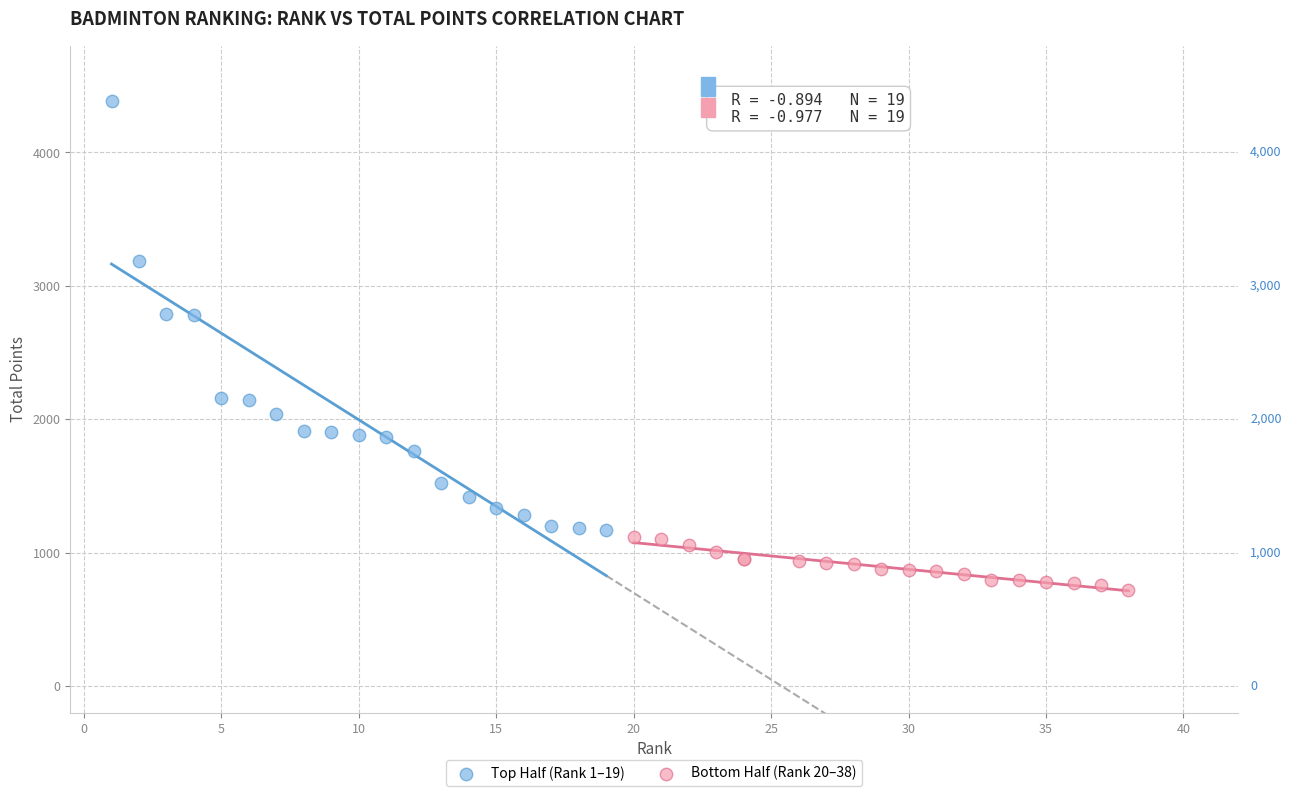

Which series contains the highest Y value?

Top Half (Rank 1–19)